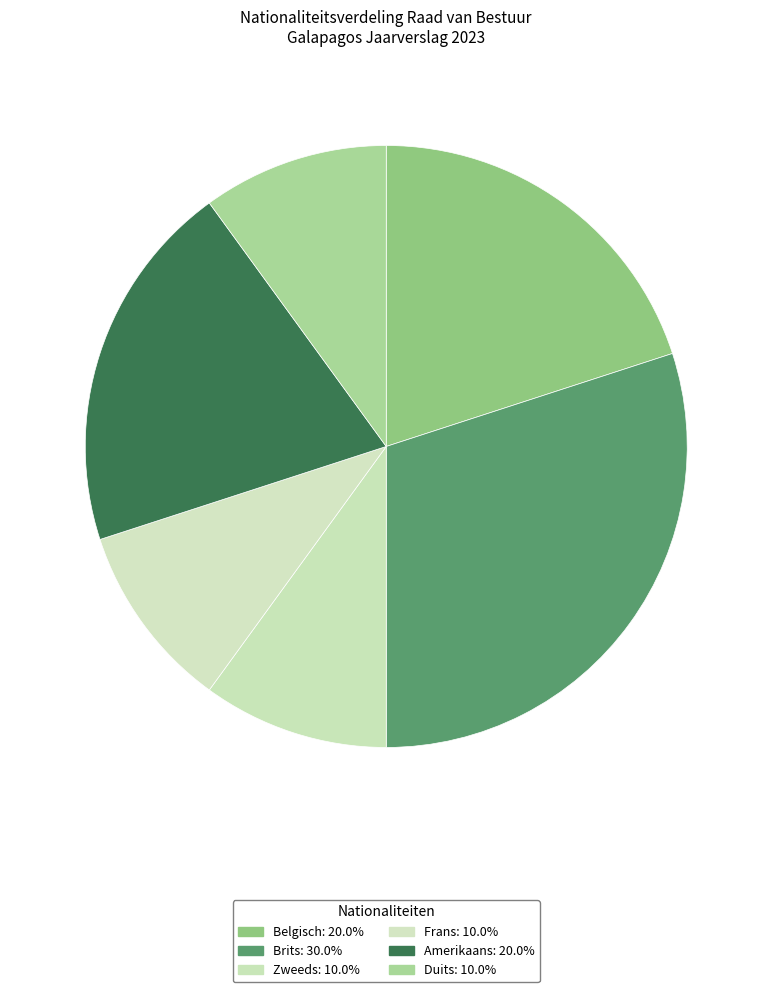

How many segments does this pie chart have?

6